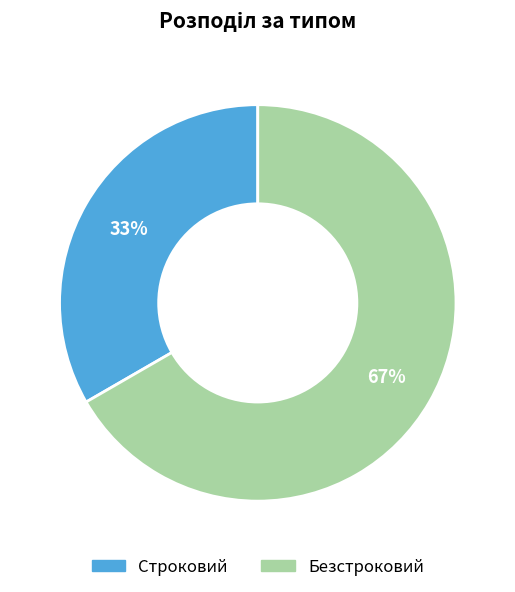

Count the number of slices in the pie.

2